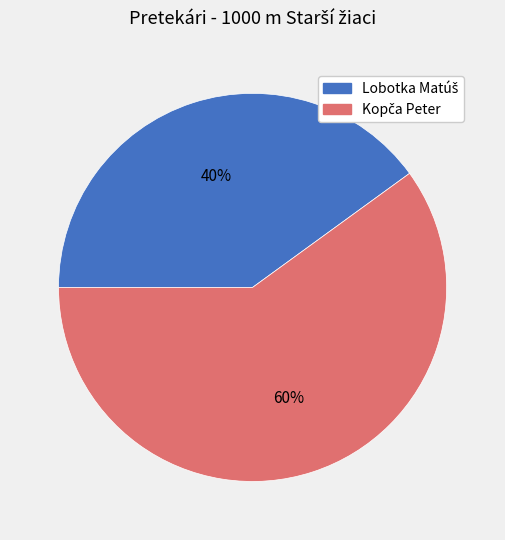

Is there a majority slice in this chart?

Yes